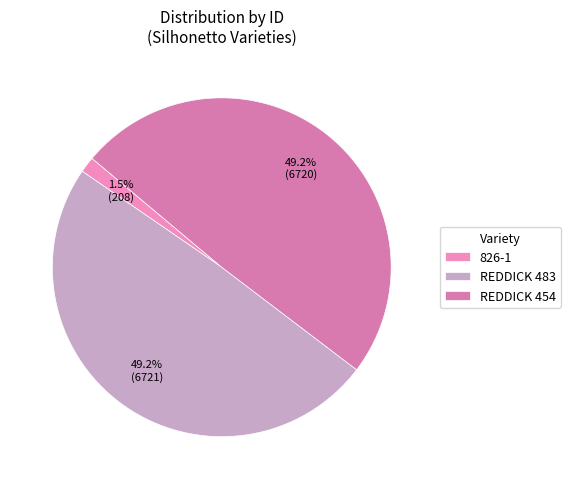

What percentage do REDDICK 454 and 826-1 together represent?

50.8%